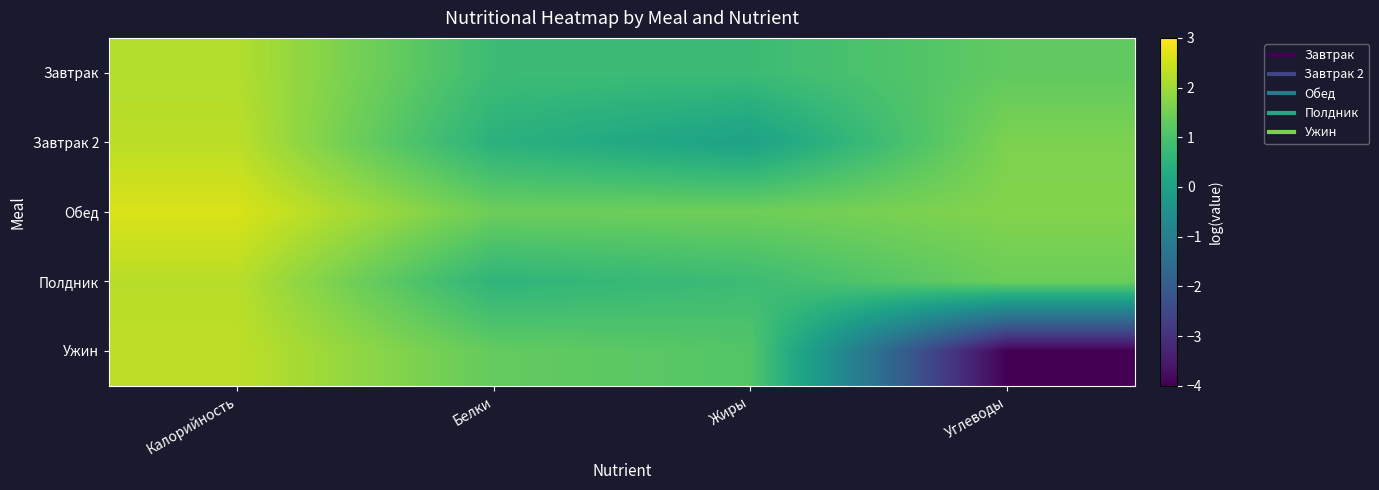

Reading right to left, transcribe all the data shown in this chart.

Завтрак: Углеводы=1.3	Жиры=0.8	Белки=0.8	Калорийность=2.2
Завтрак 2: Углеводы=1.6	Жиры=0.0	Белки=0.5	Калорийность=2.3
Обед: Углеводы=1.7	Жиры=1.5	Белки=1.4	Калорийность=2.6
Полдник: Углеводы=1.4	Жиры=0.8	Белки=0.6	Калорийность=2.3
Ужин: Углеводы=-4.0	Жиры=1.1	Белки=1.3	Калорийность=2.3